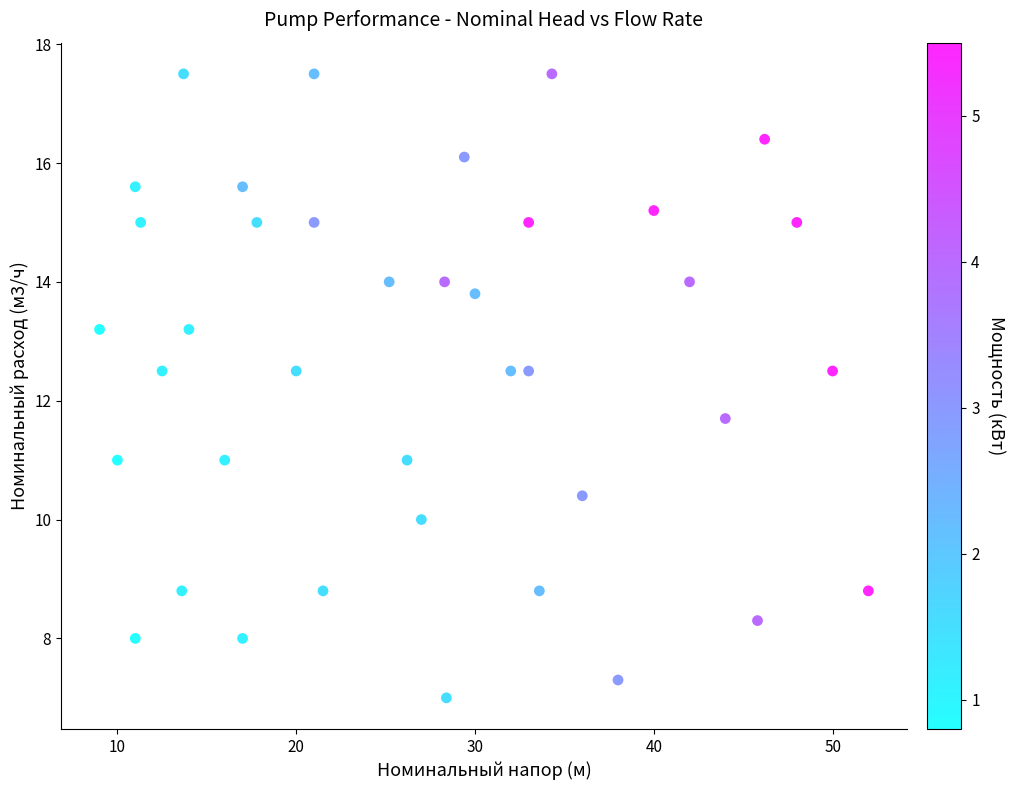

What Y value in the scatter plot is closest to 12?

11.7